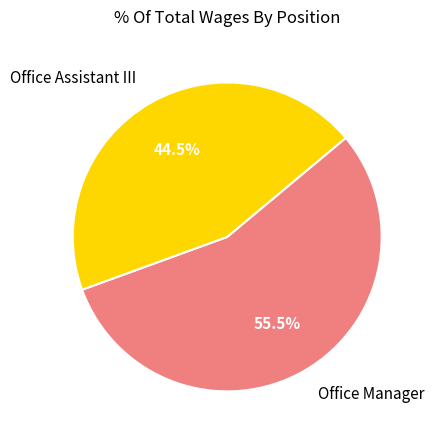

Approximately how many times larger is the value at Office Manager compared to Office Assistant III?

1.2